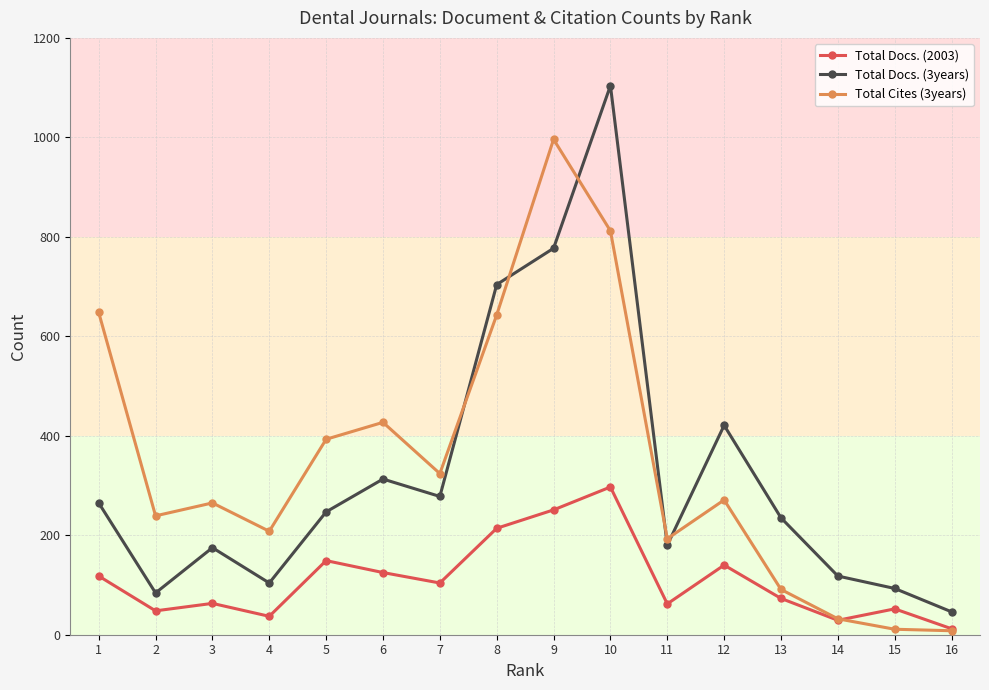

In Total Cites (3years), how many points are higher than both neighbors (excluding endpoints)?

4